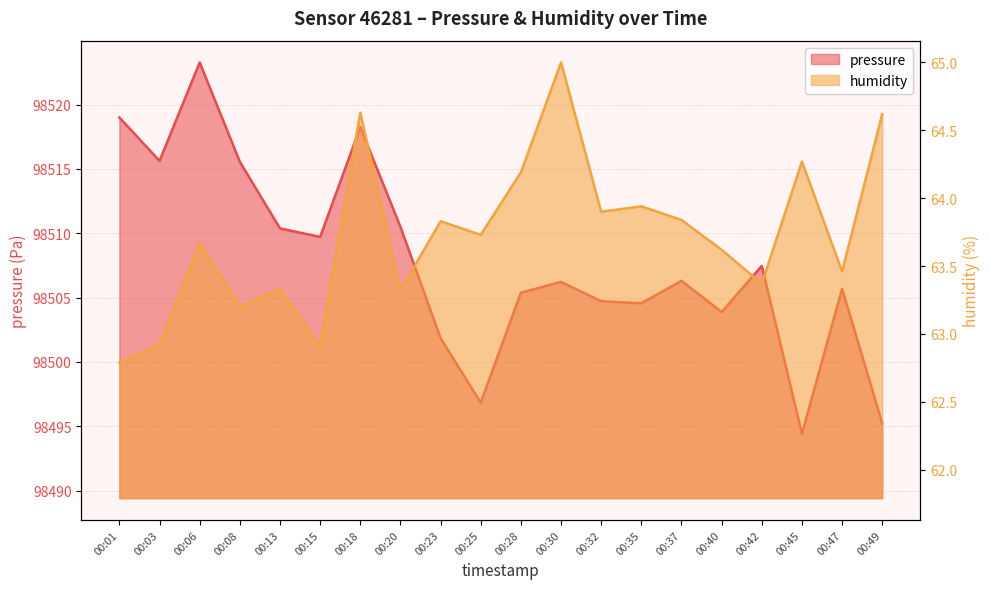

Which series has the widest spread of values?

pressure